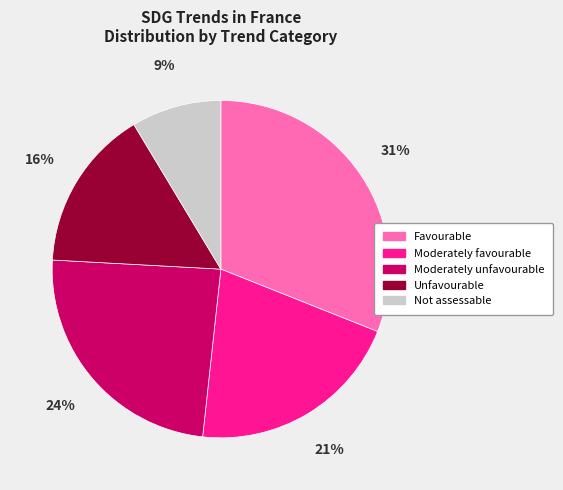

To the nearest percent, what percentage of the pie is Favourable?

31%